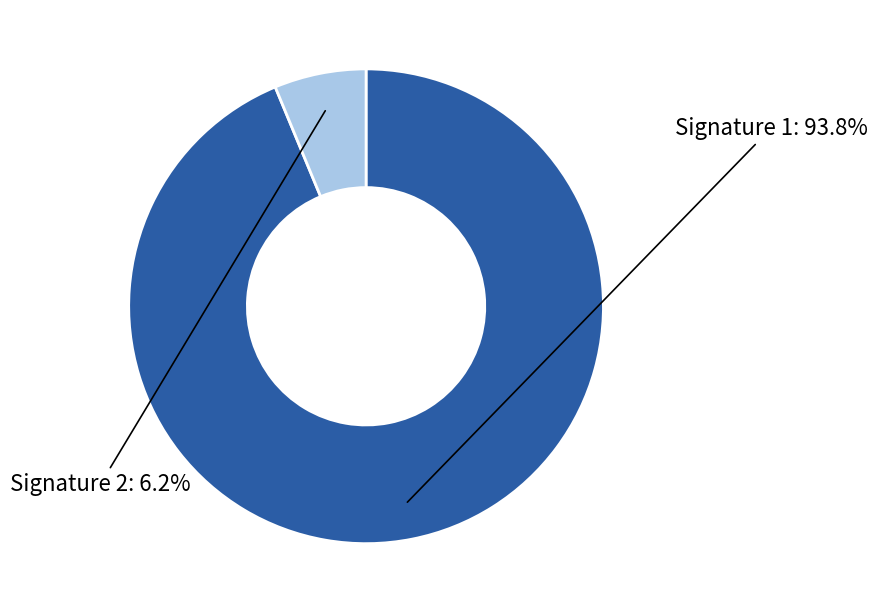

Between Signature 1 and Signature 2, which is larger?

Signature 1